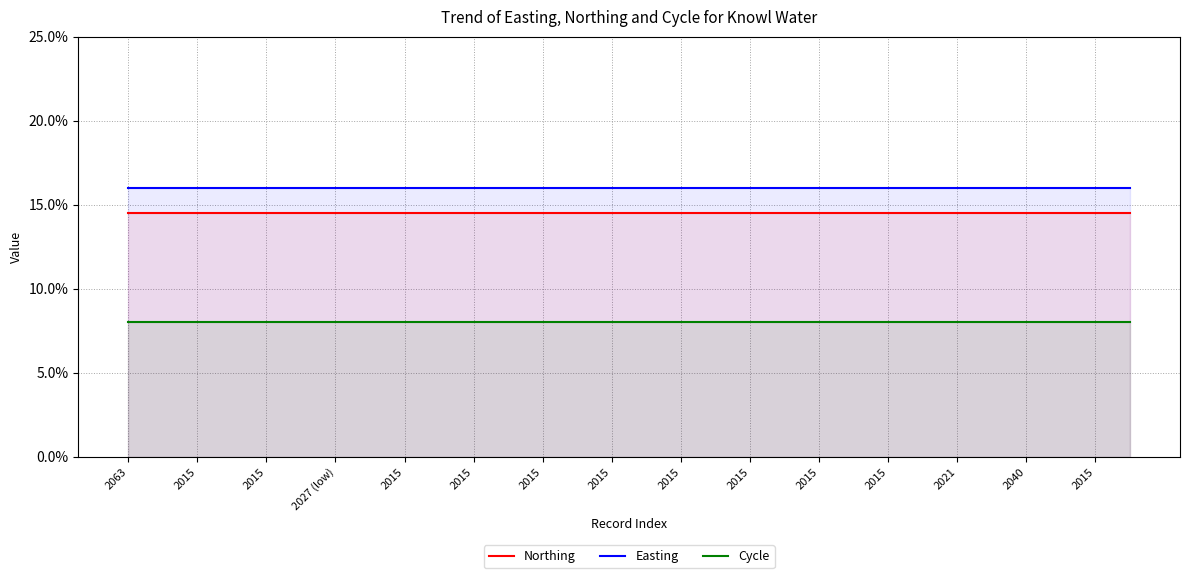

True or false: Easting and Cycle intersect in this chart.

False